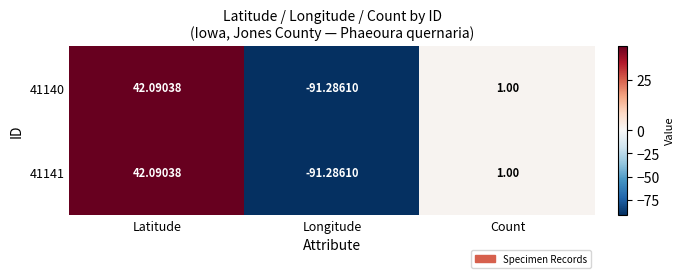

Which category has the lowest value in the 41140 series?

Longitude